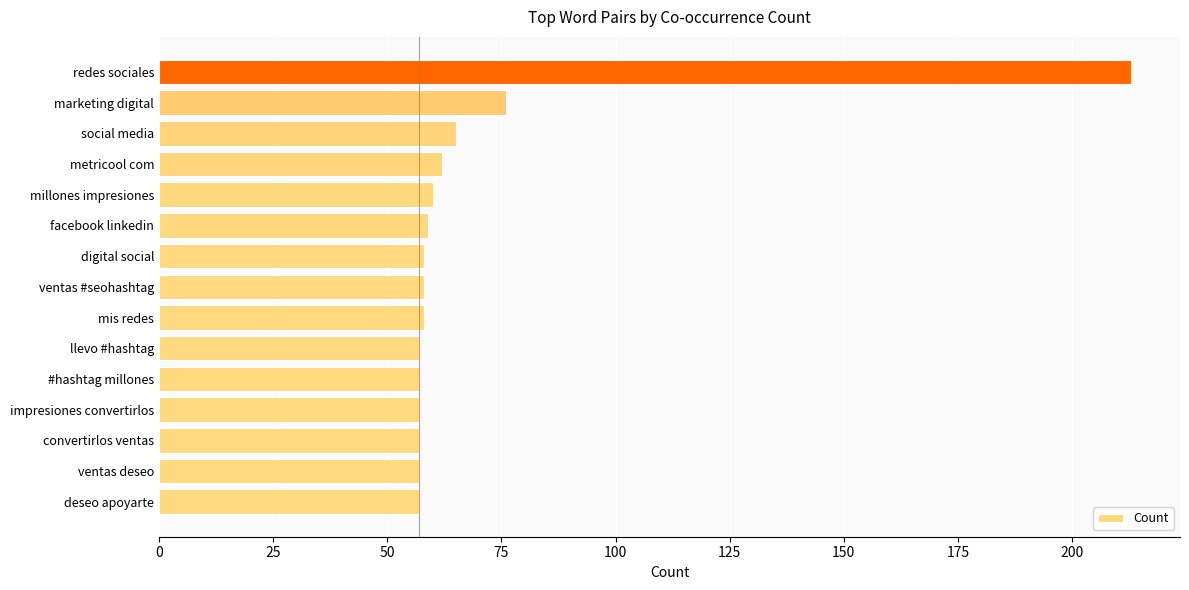

What is the sum of all values?

1051